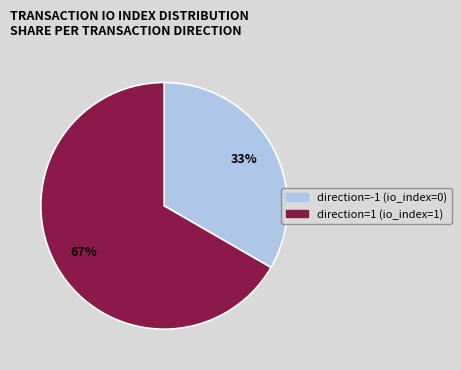

Count the number of slices in the pie.

2